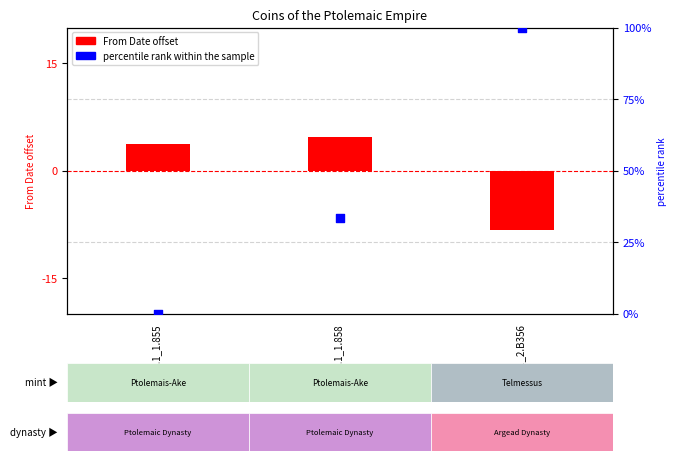

Which series reaches the minimum Y coordinate?

From Date offset